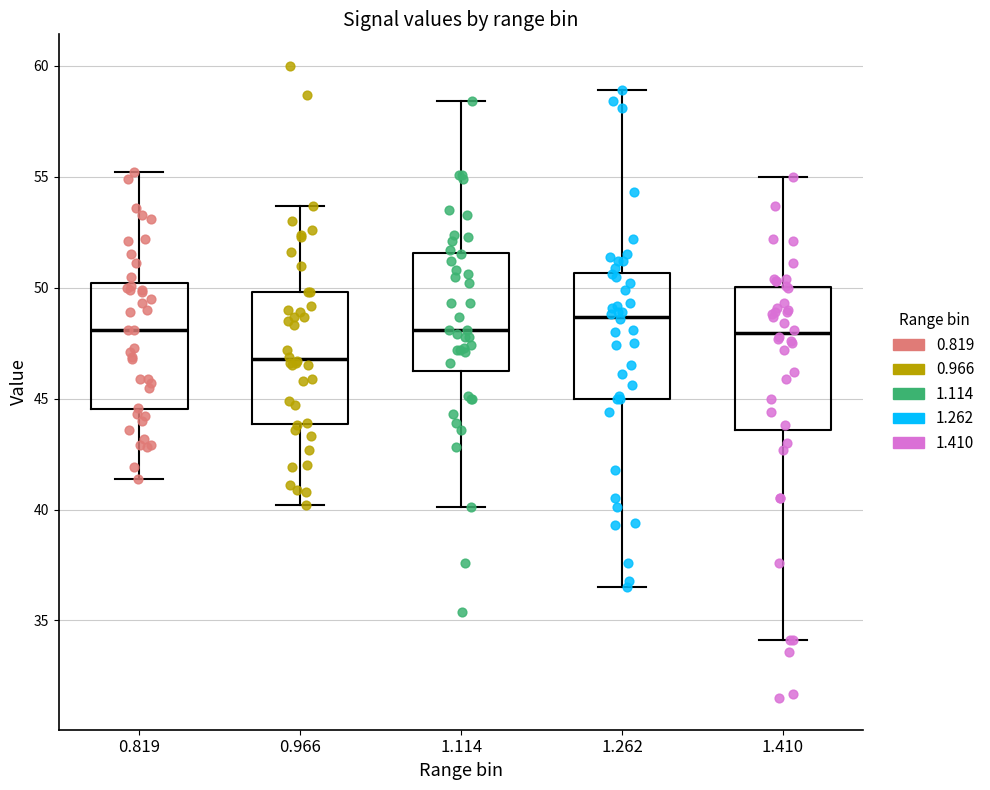

Which box is the tallest, from its lower edge to its upper edge?

1.410